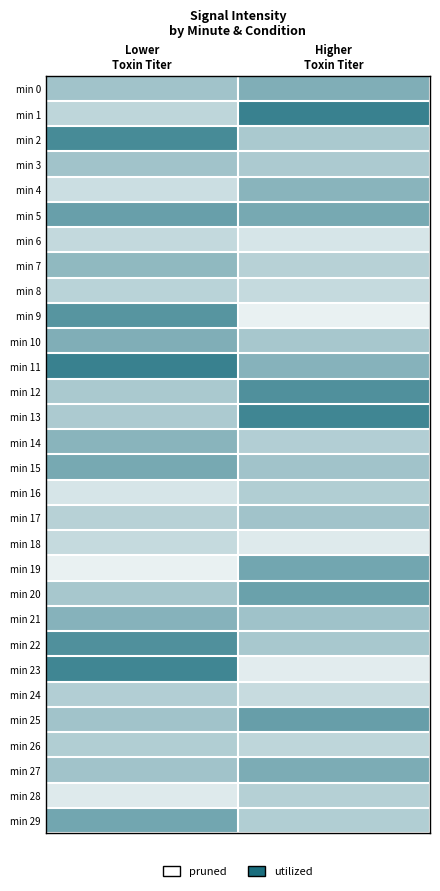

Which series has the largest total across all categories?

min 11